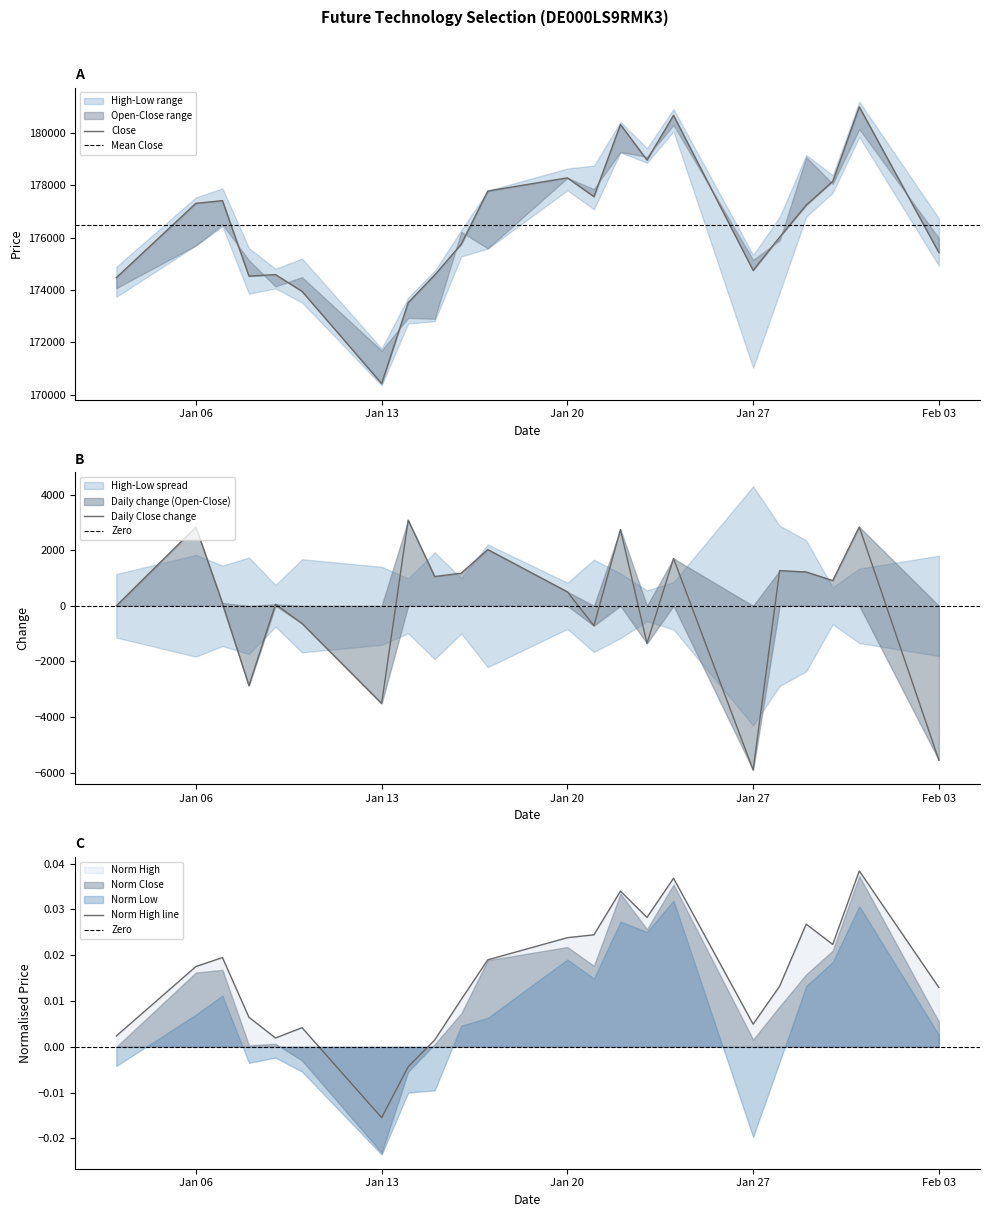

Which series has the largest range (max minus min)?

Close